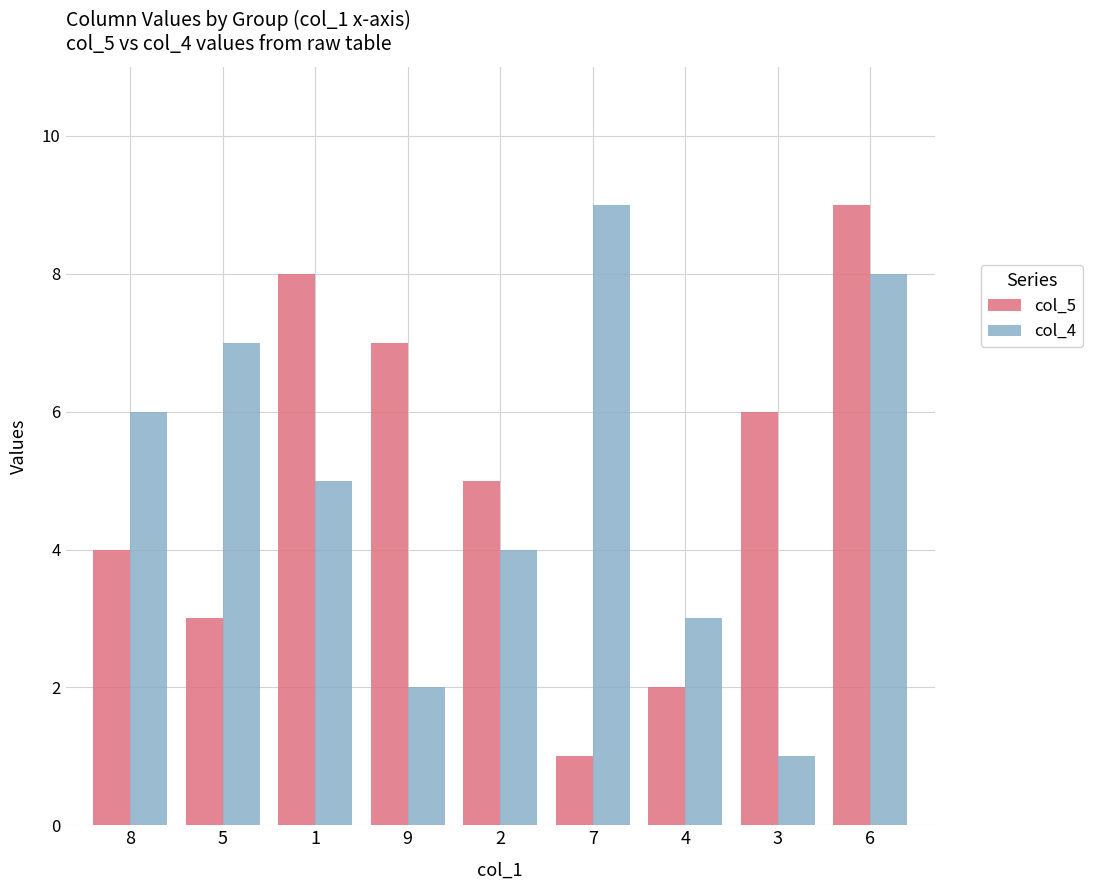

What is the sum of all col_4 values?

45